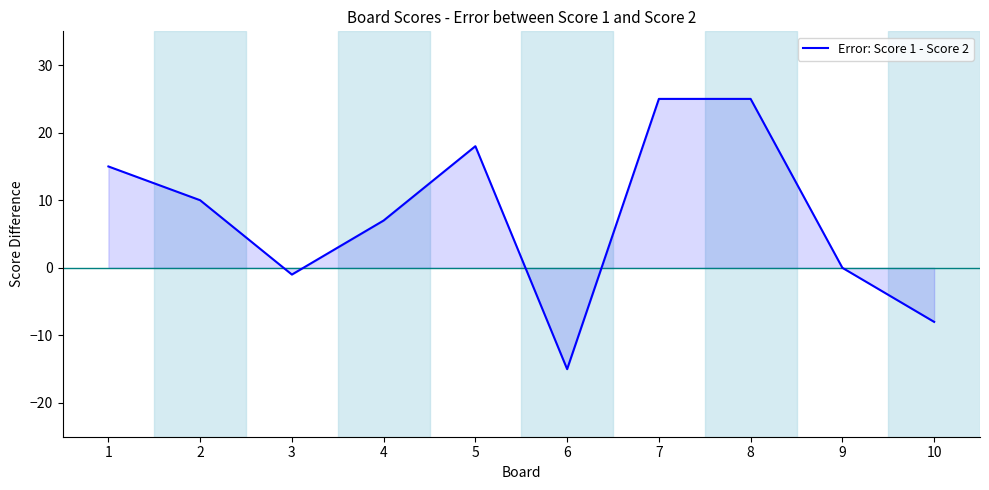

What is the smallest value displayed?

-15